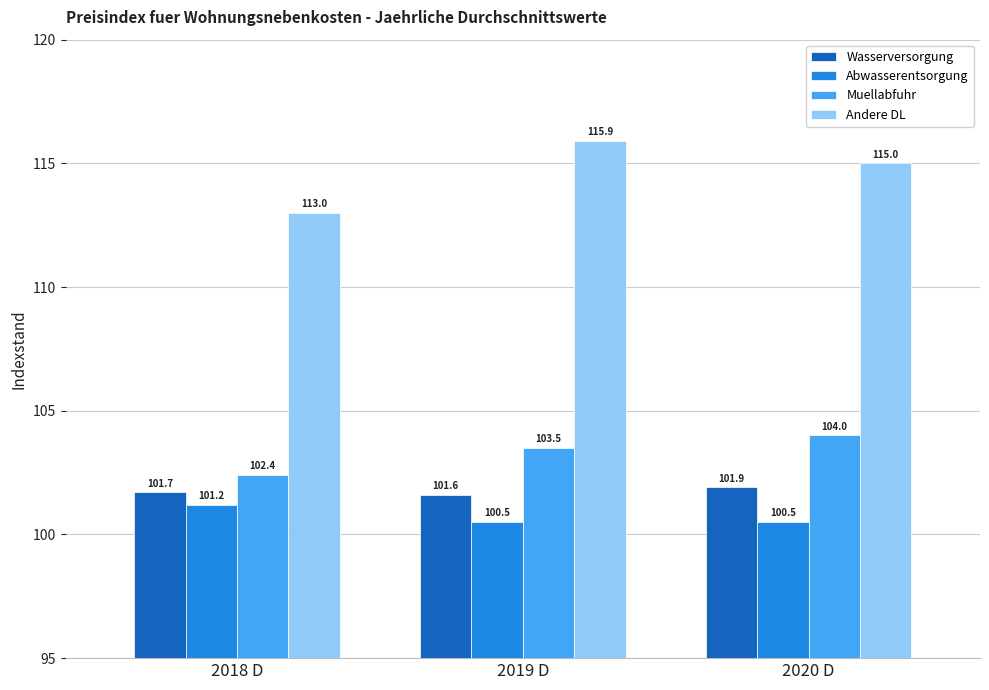

What is the approximate value of Muellabfuhr at 2019 D?

103.5